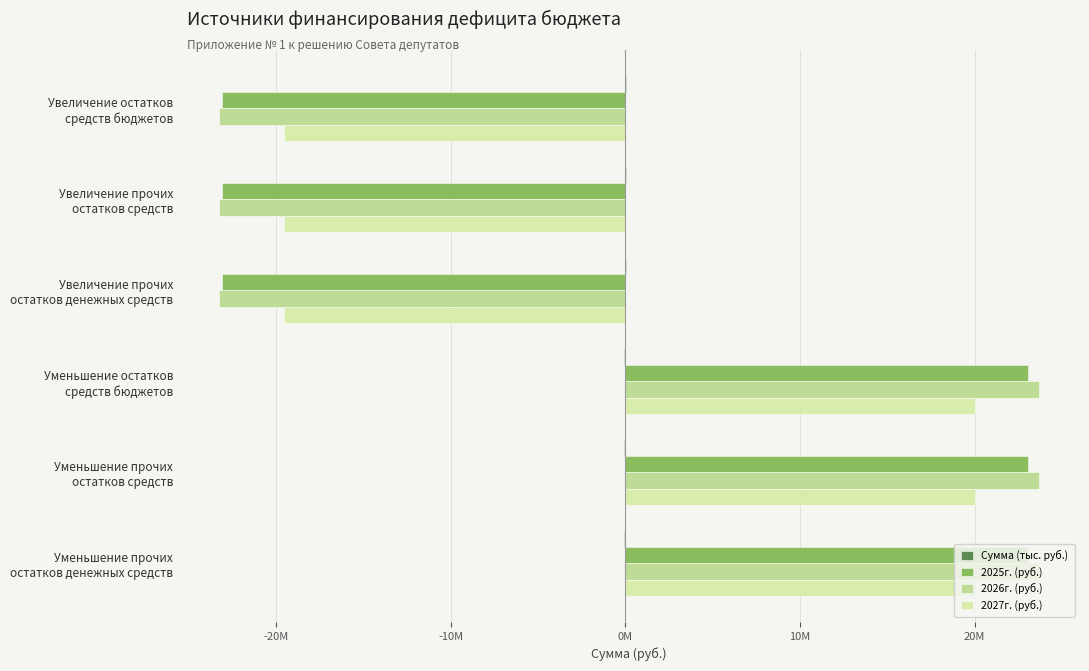

How many categories are shown in the chart?

6